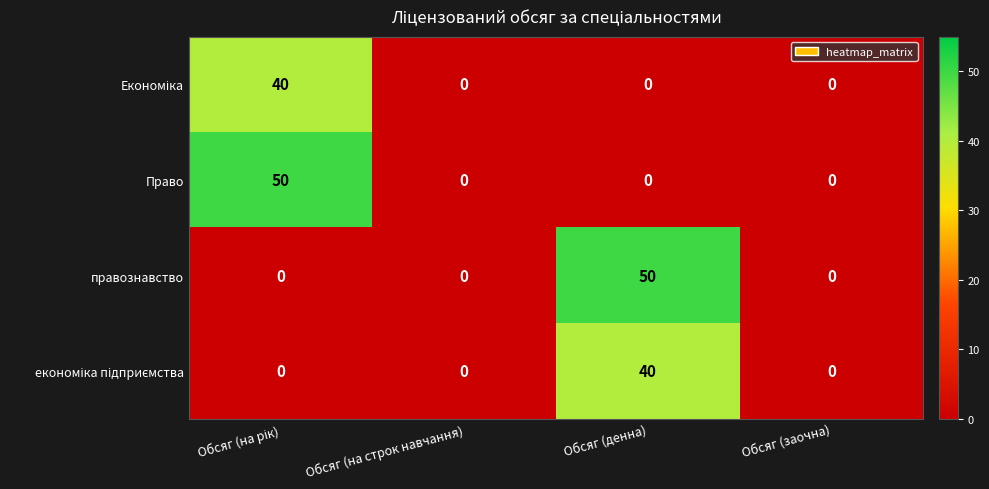

Which series changed the most between Обсяг (на строк навчання) and Обсяг (денна)?

правознавство